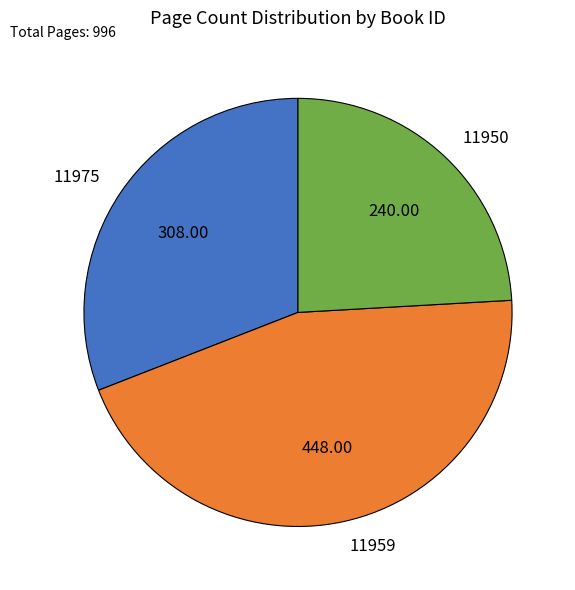

Which category has the smallest portion of the pie?

11950